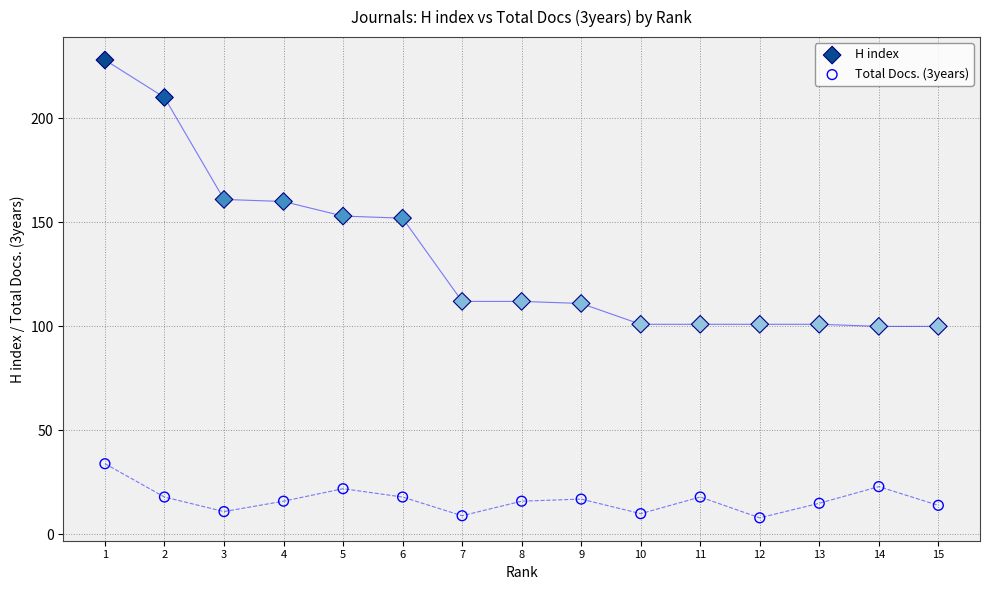

Which series contains the highest Y value?

H index